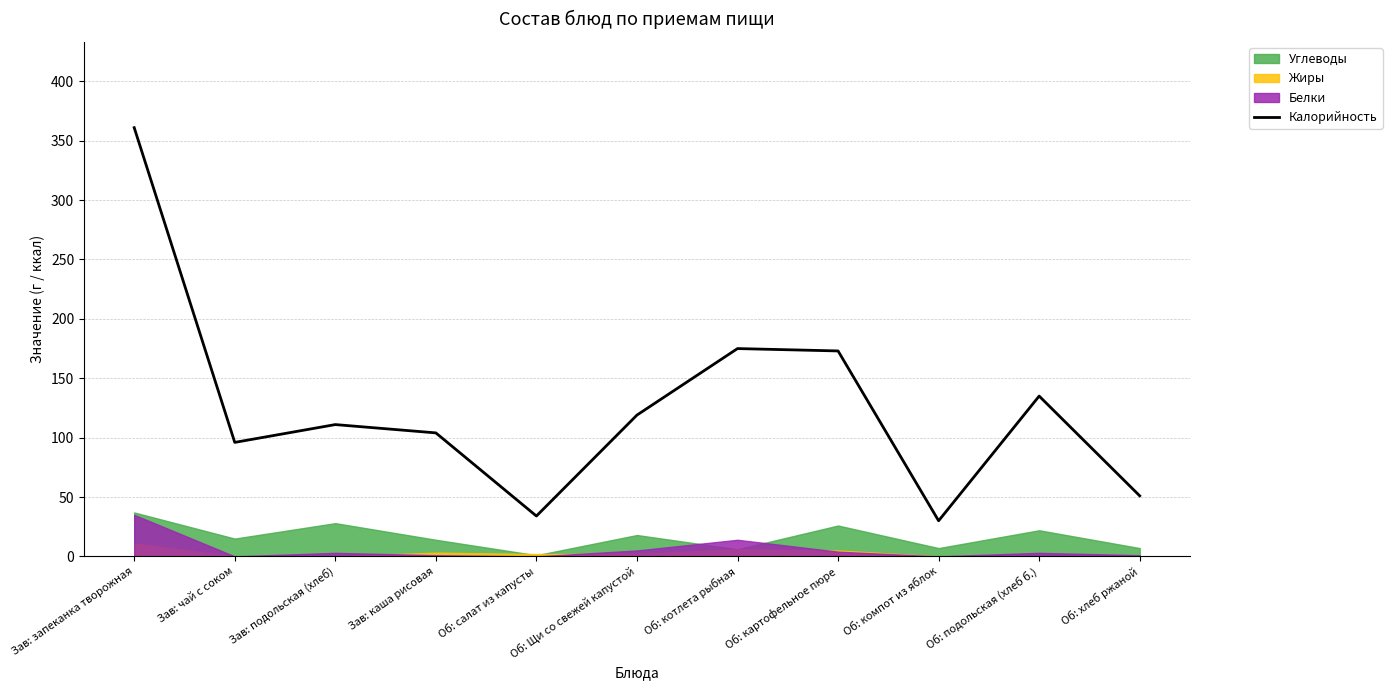

What is the difference between the maximum and minimum values?

331